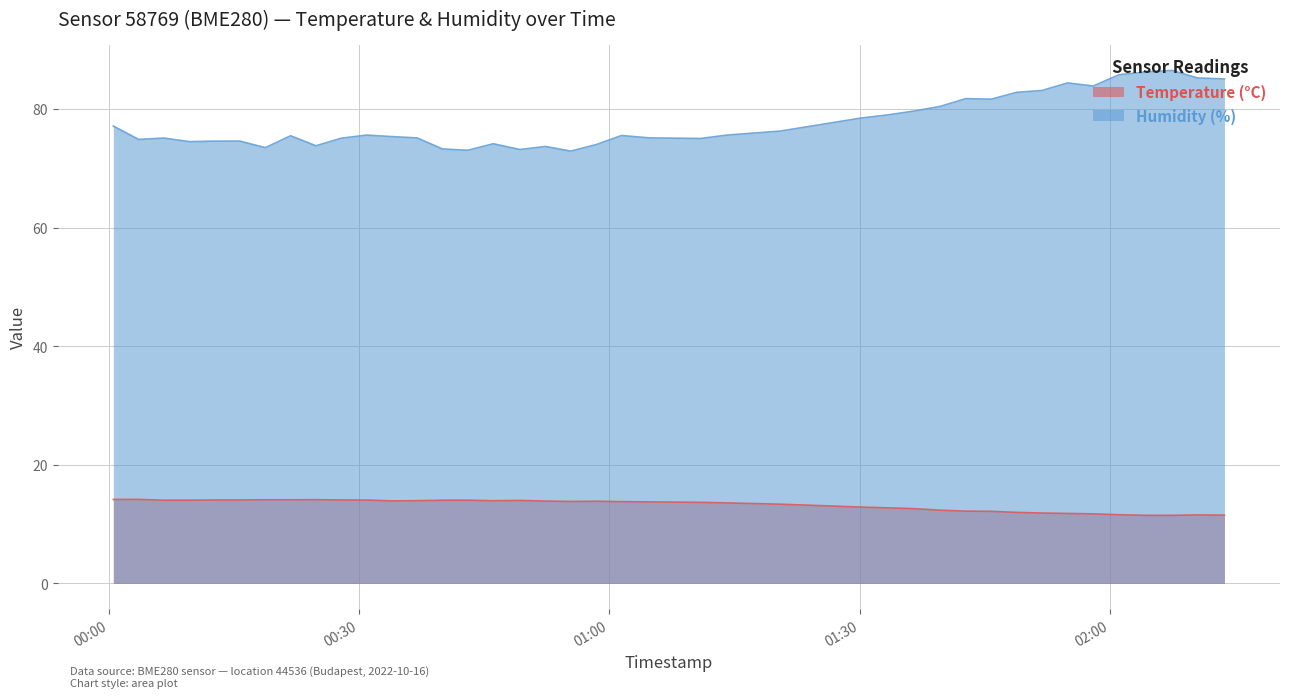

Is the value of Temperature (°C) at 2022-10-16T01:51:54 greater than the value of Humidity (%) at 2022-10-16T00:24:48?

No